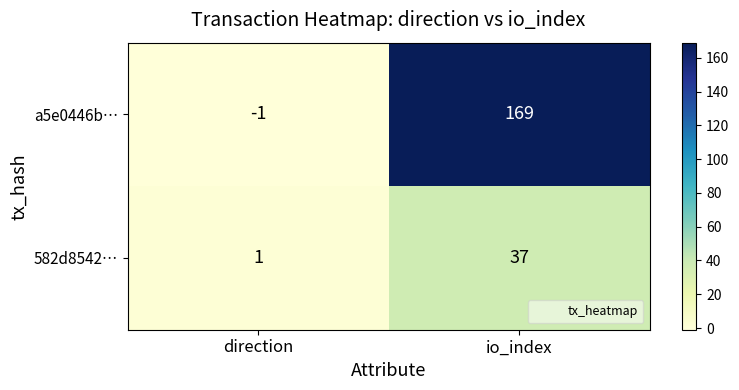

What is the sum of all 582d8542… values?

38